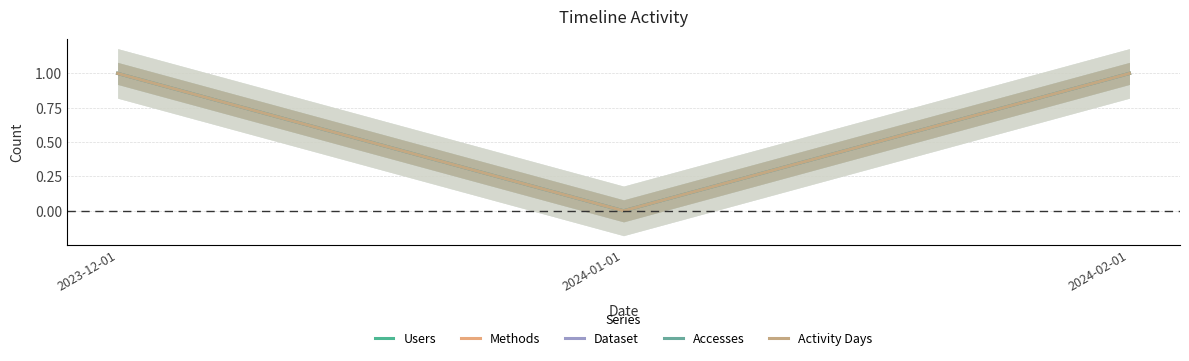

At 2024-02-01, list the series in order from largest to smallest.

Users, Methods, Dataset, Accesses, Activity Days